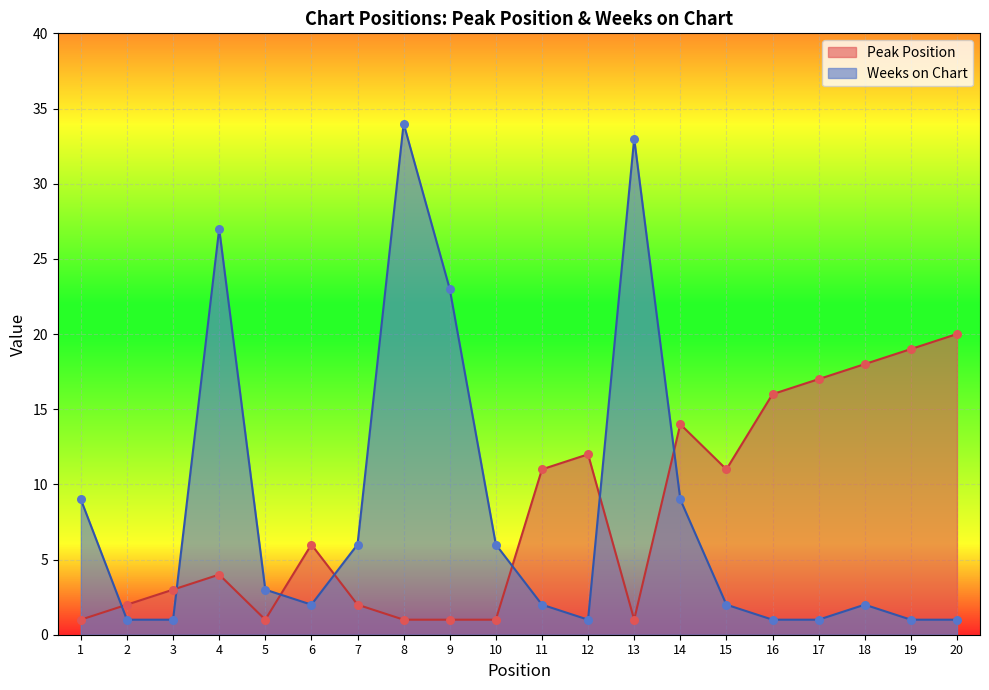

At which category is the sum across all series the highest?

8